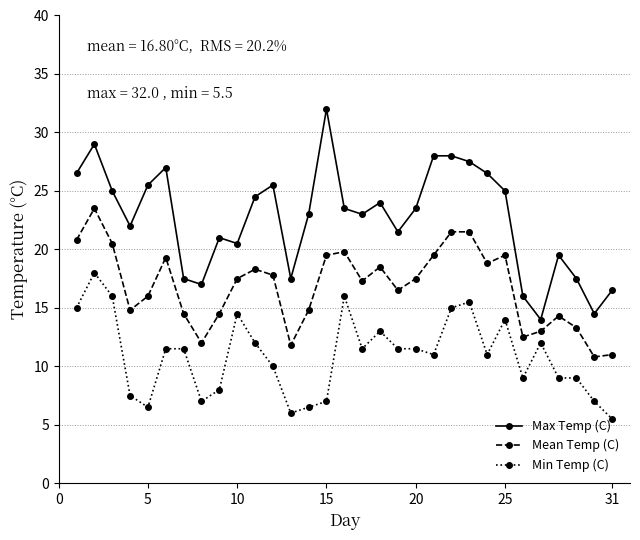

Which series has the widest spread of values?

Max Temp (C)